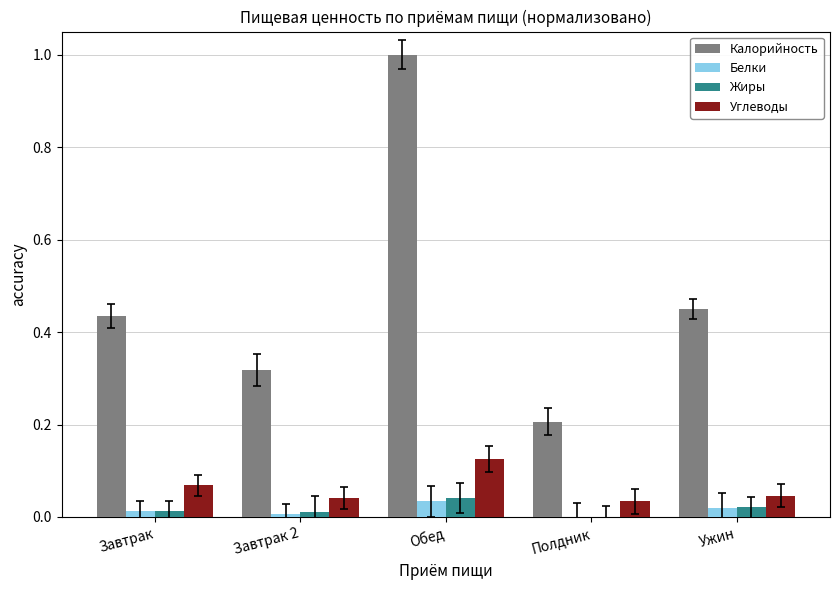

What is the total value across all series at Обед?

1.2